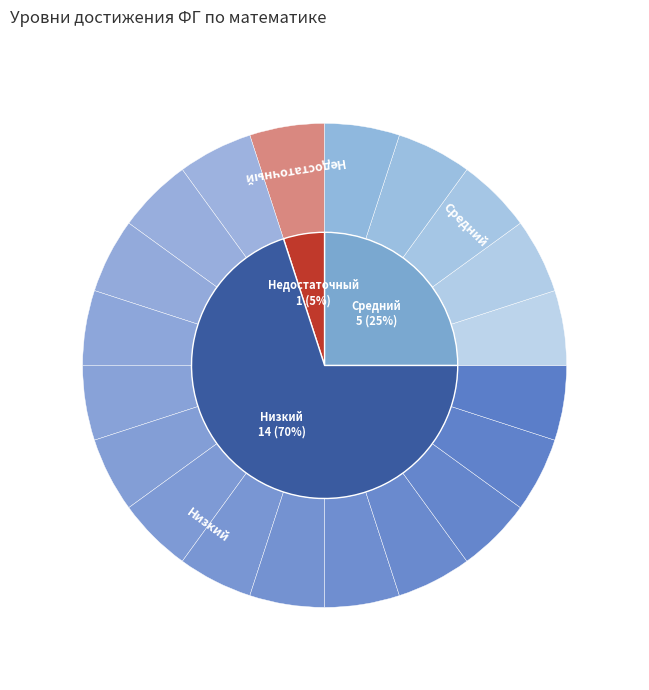

Does Средний represent more than half of the total?

No